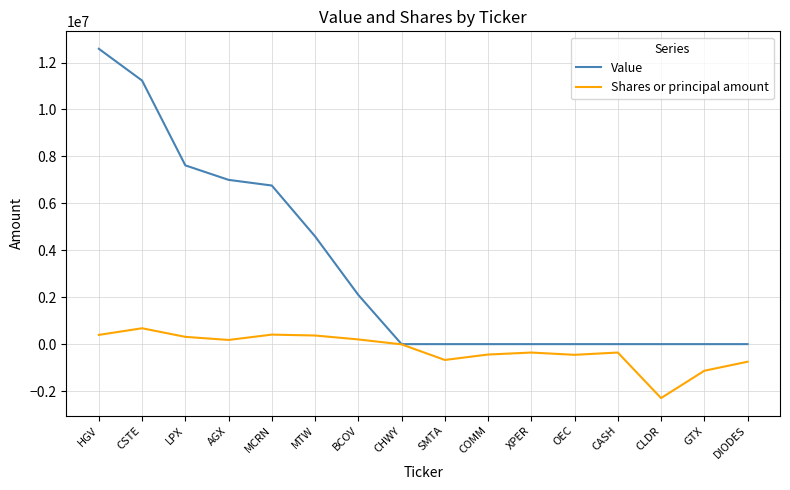

How many values in the Shares or principal amount series exceed -10000?

7